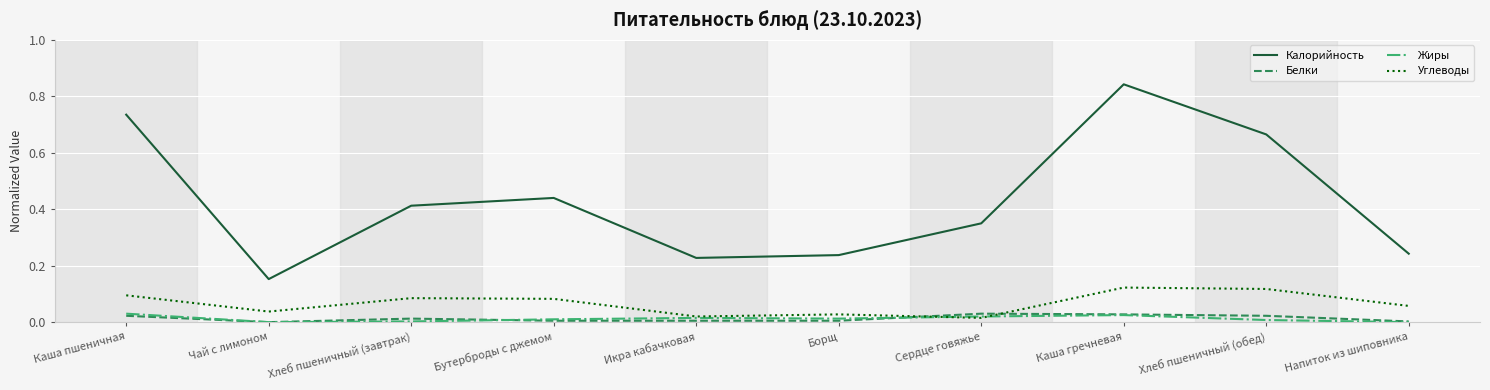

Which category has the highest value across all series?

Каша гречневая